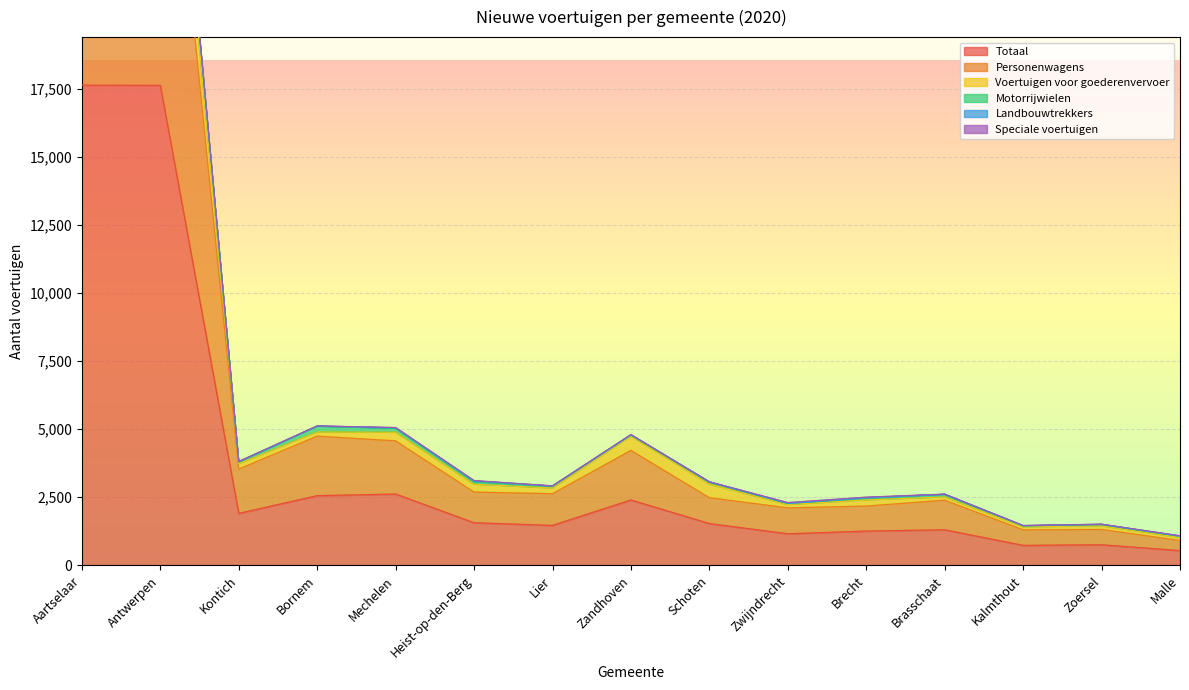

In Personenwagens, how many points are higher than both neighbors (excluding endpoints)?

4